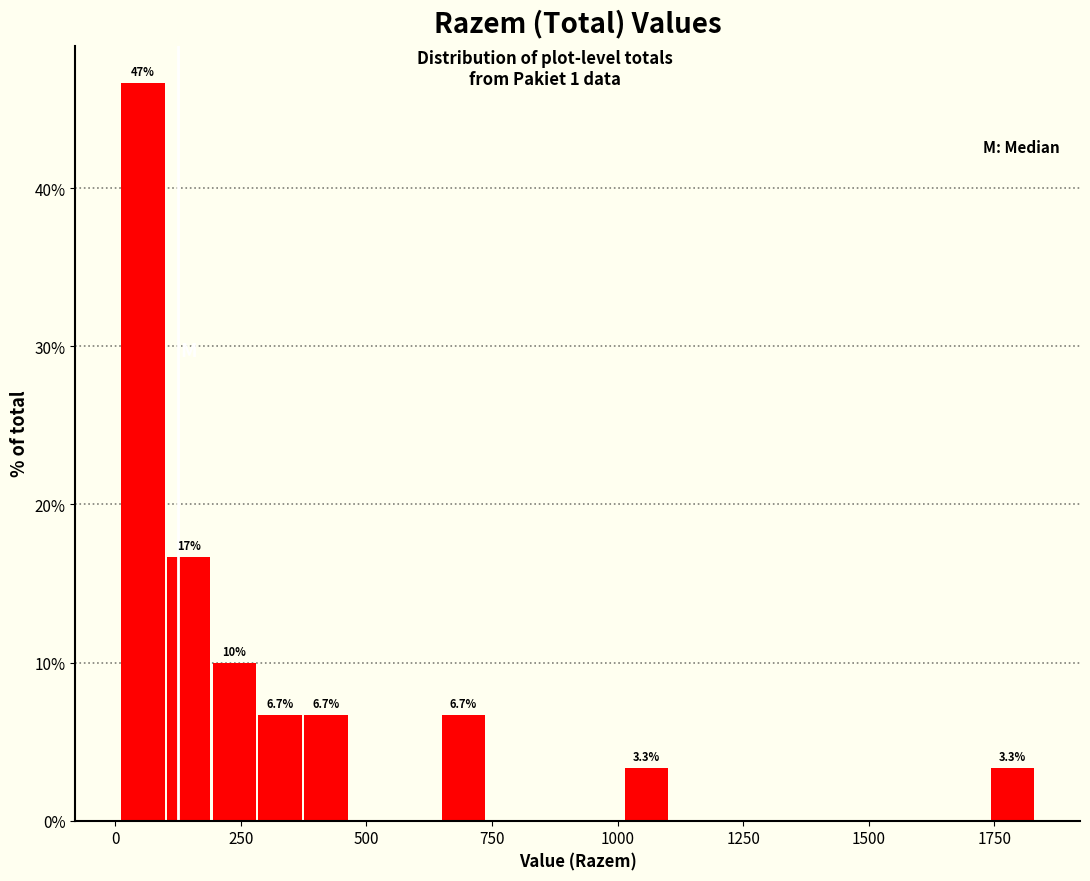

Around what value on the x-axis is the tallest bar? Give the approximate position of its centre, as read against the axis.

50